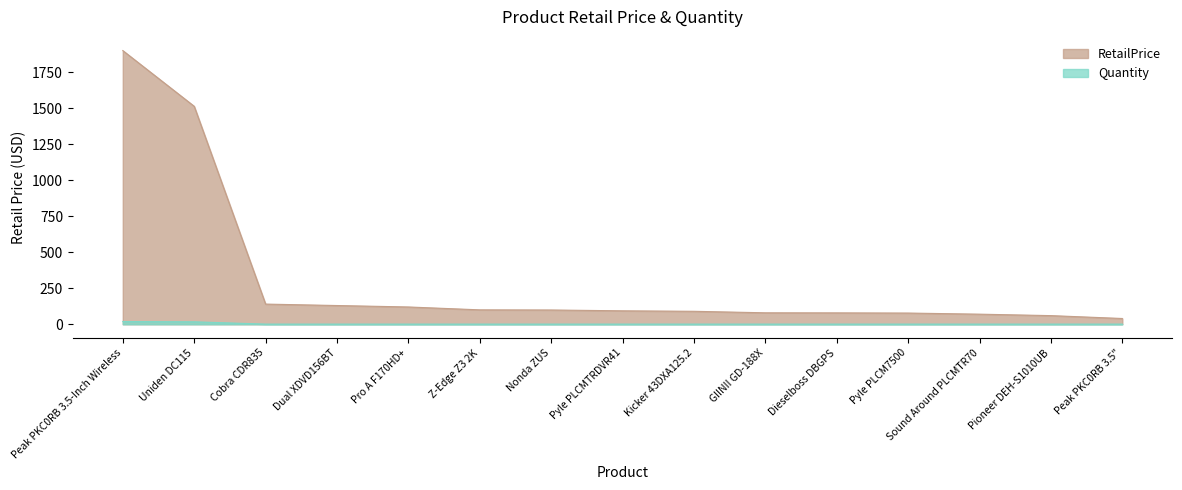

At how many categories does at least one series exceed 463?

2